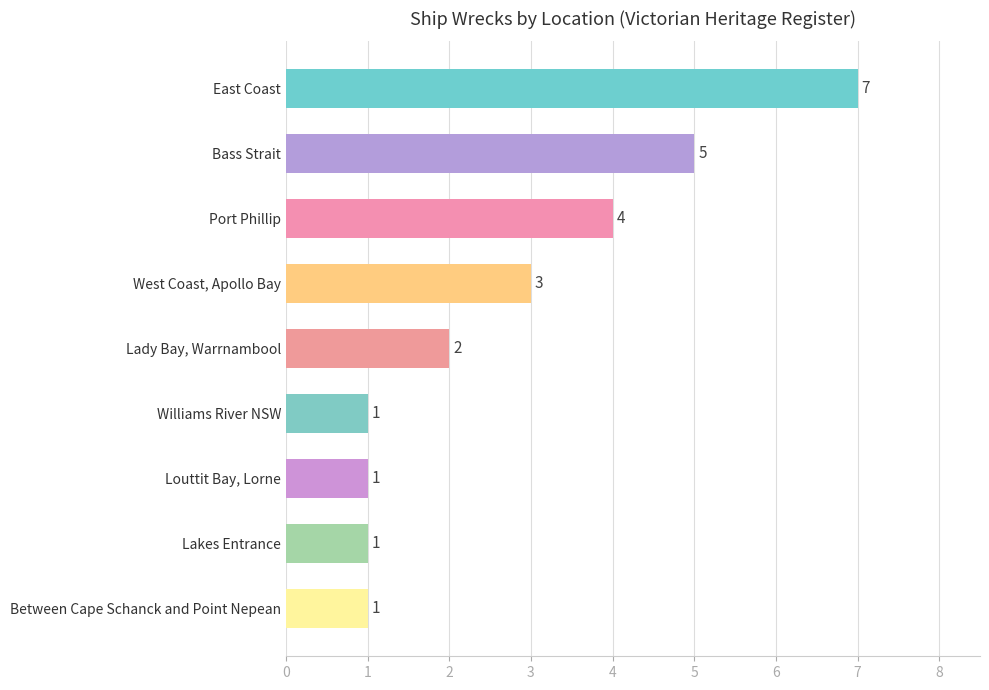

Is it true that the value at West Coast, Apollo Bay is 2?

False